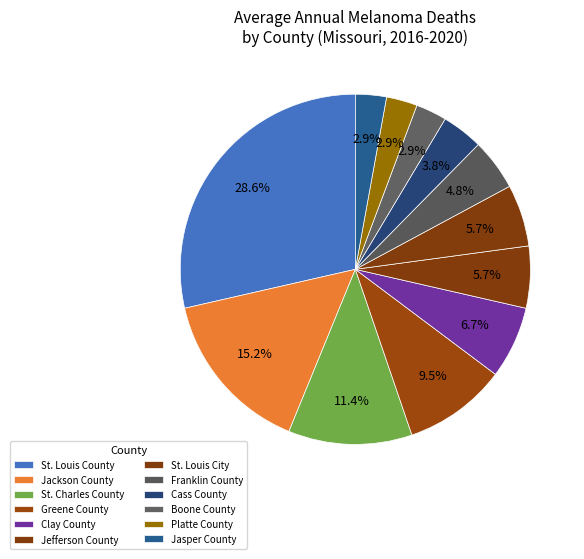

What percentage is the Jasper County slice, to the nearest percent?

3%